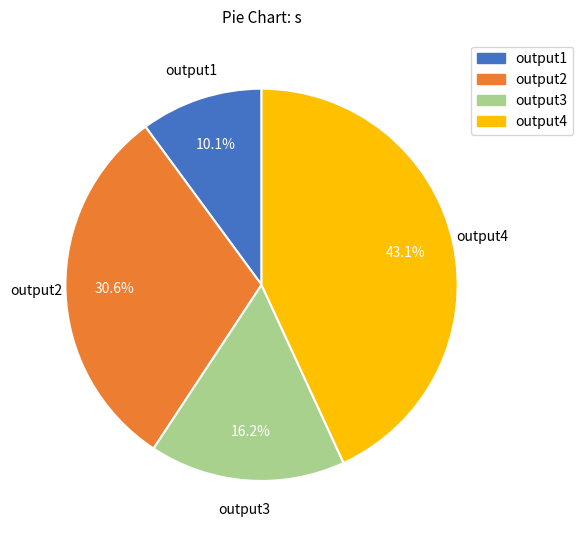

How many segments does this pie chart have?

4